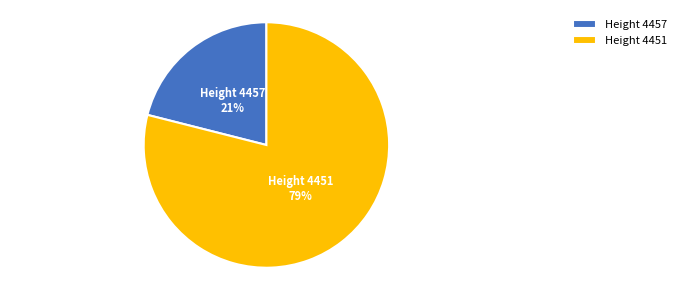

The Height 4451 slice represents 86% of the pie. True or false?

False